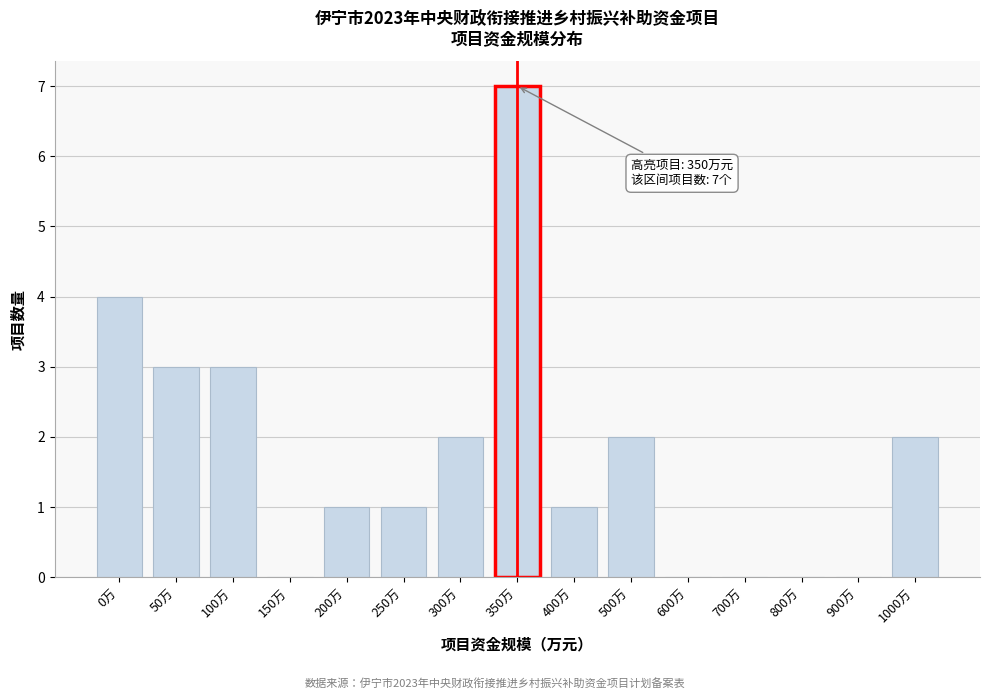

Reading right to left, list all the values displayed in this chart.

1000万=2	900万=0	800万=0	700万=0	600万=0	500万=2	400万=1	350万=7	300万=2	250万=1	200万=1	150万=0	100万=3	50万=3	0万=4